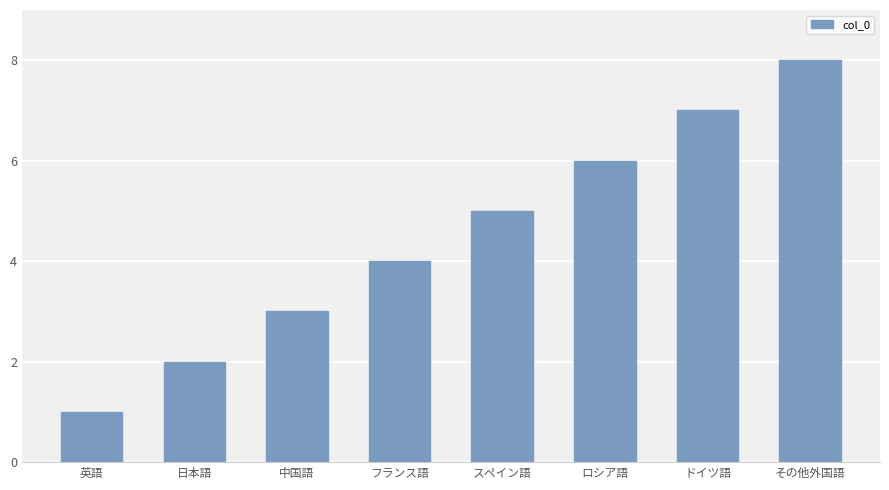

The chart shows a value of 7 at フランス語. True or false?

False